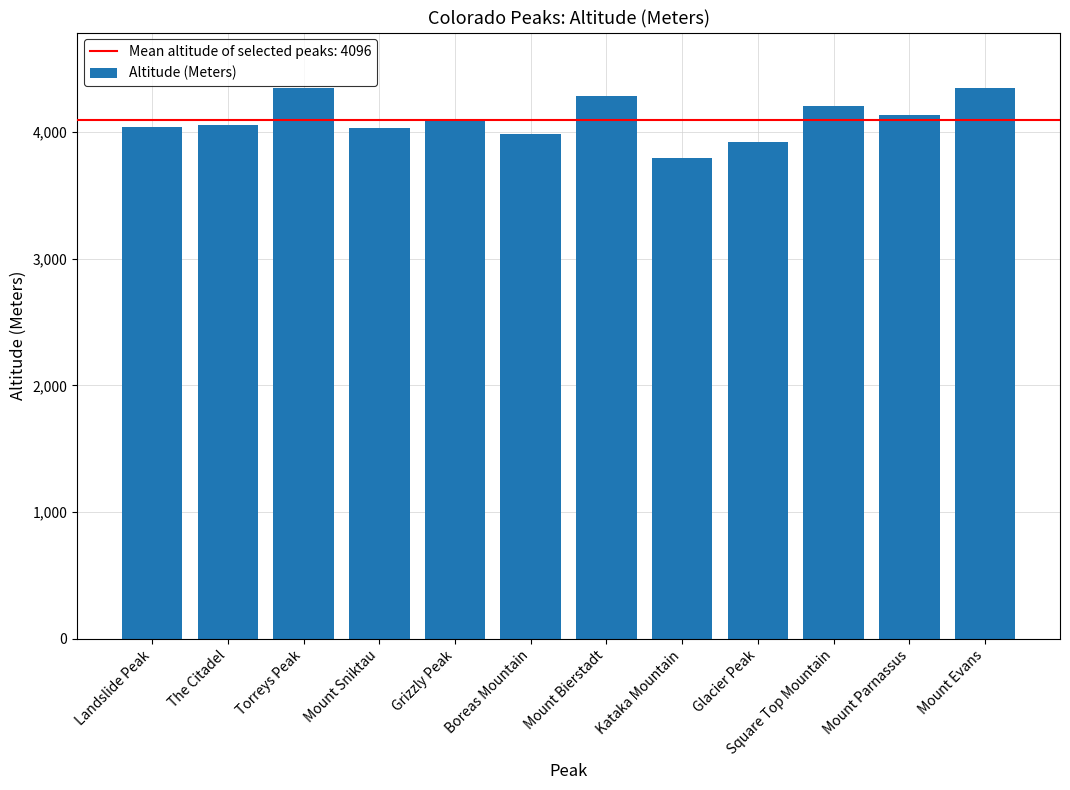

What is the sum of the values at Landslide Peak and The Citadel?

8087